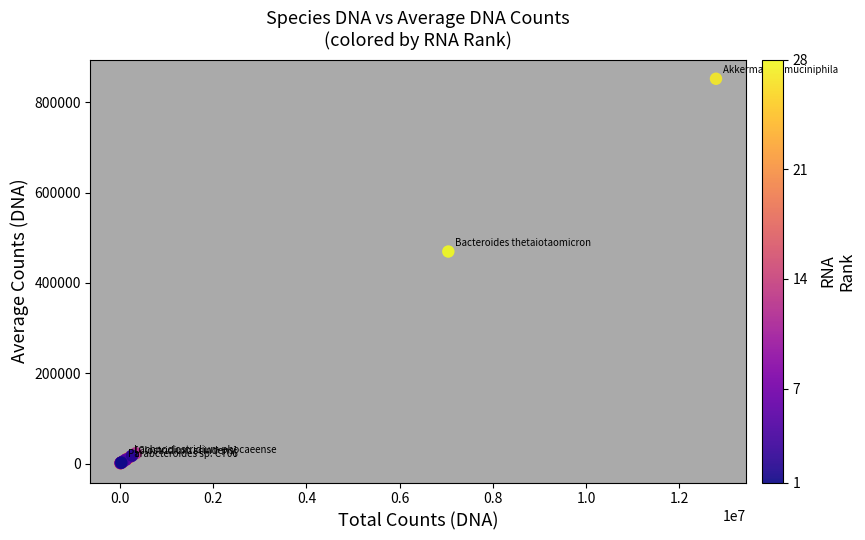

What Y value in the scatter plot is closest to 426467?

469640